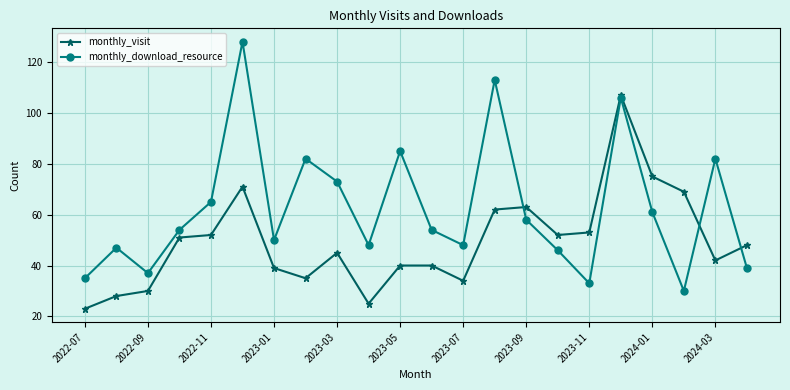

Rank the series by their maximum value, from highest to lowest.

monthly_download_resource, monthly_visit